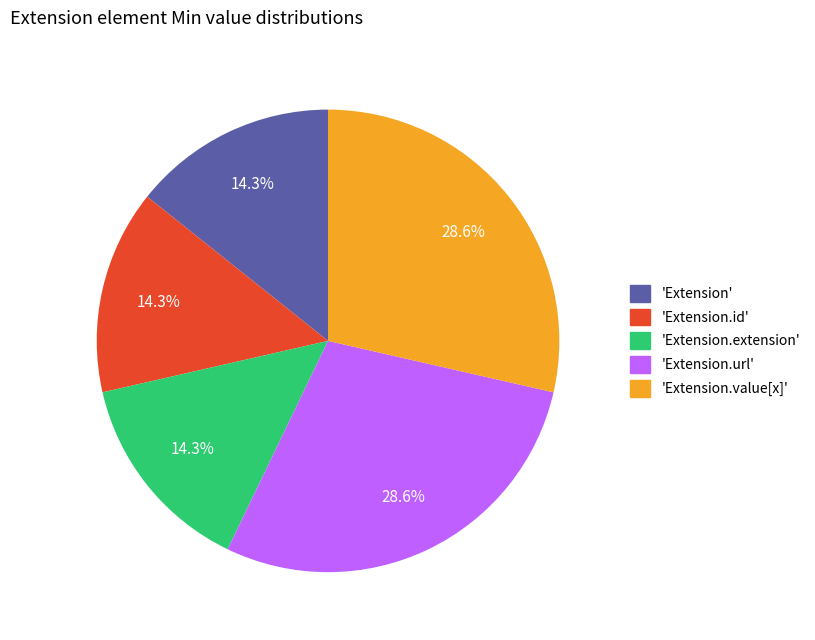

Does any single category account for the majority?

No